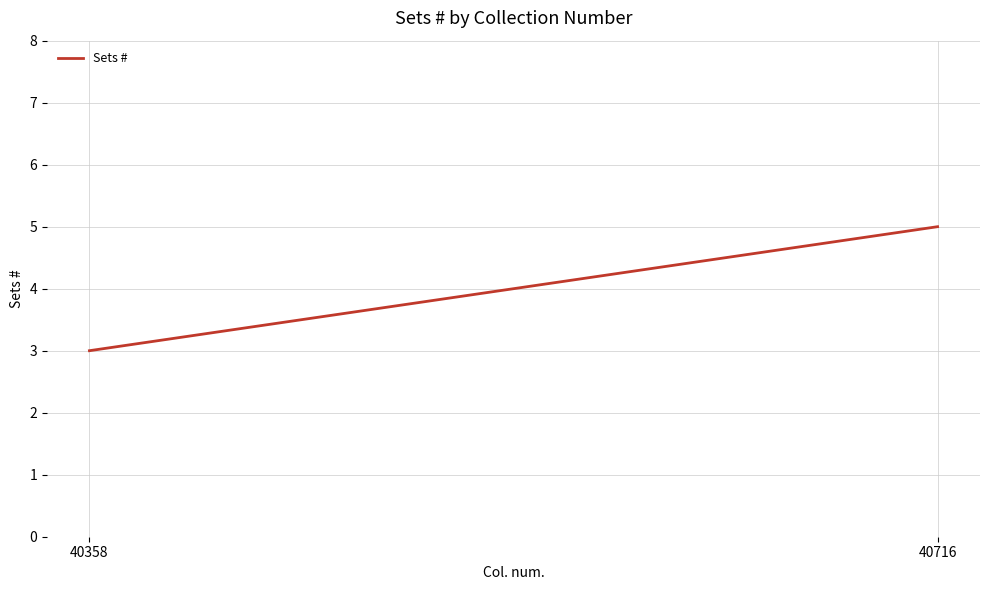

Does the chart display data point markers on the line(s)?

No